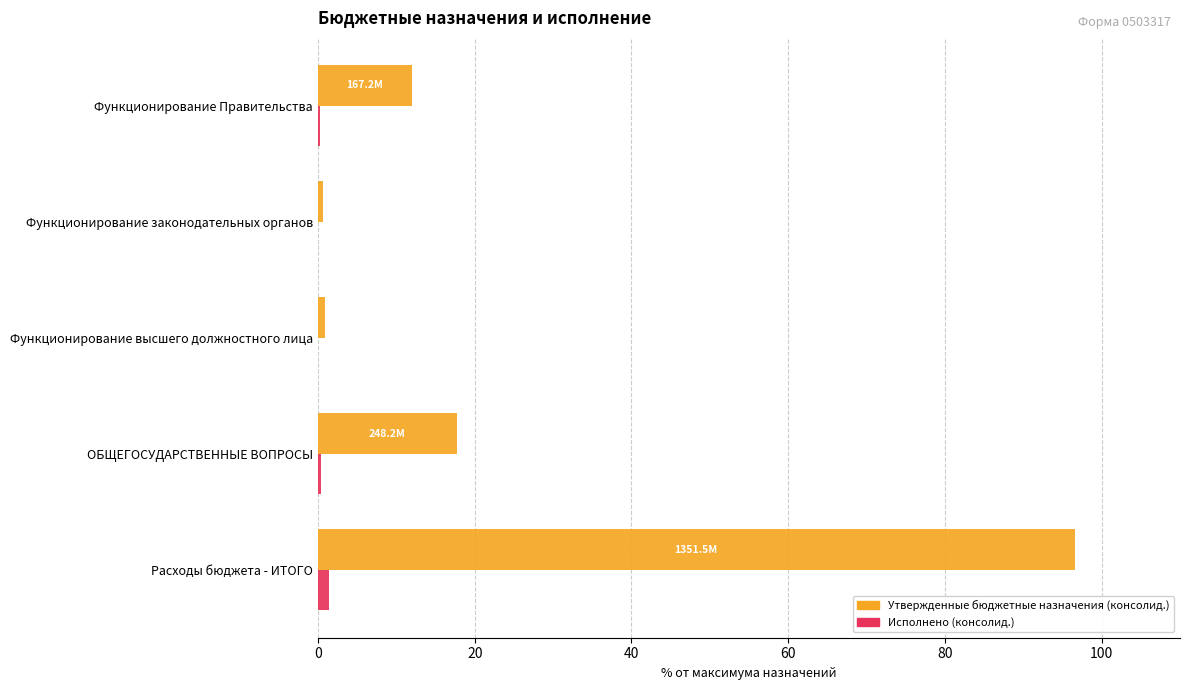

Which series has the largest total across all categories?

Утвержденные бюджетные назначения (консолид.)